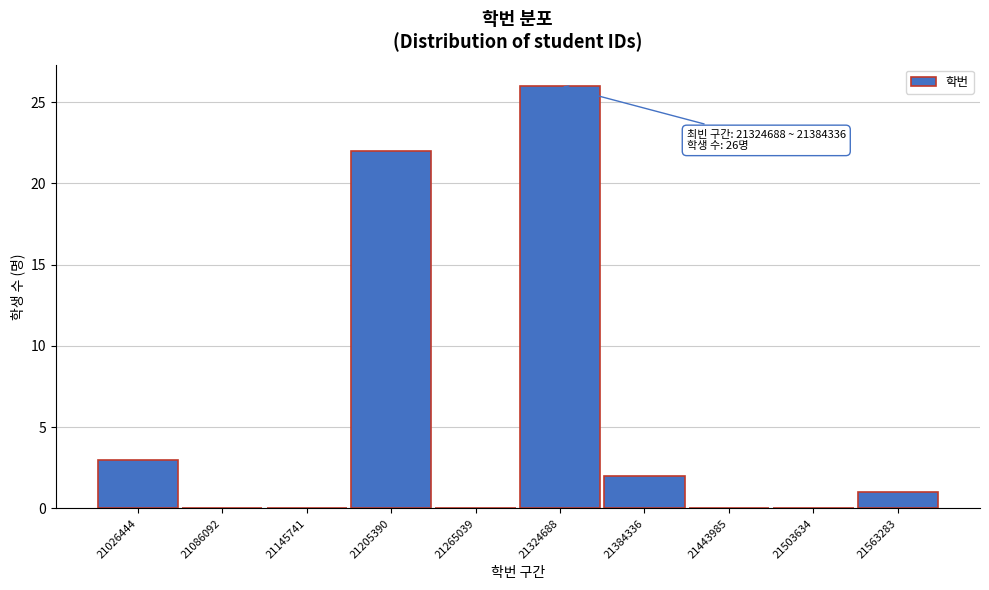

Reading left to right, transcribe all the data shown in this chart.

21026444=3	21086092=0	21145741=0	21205390=22	21265039=0	21324688=26	21384336=2	21443985=0	21503634=0	21563283=1